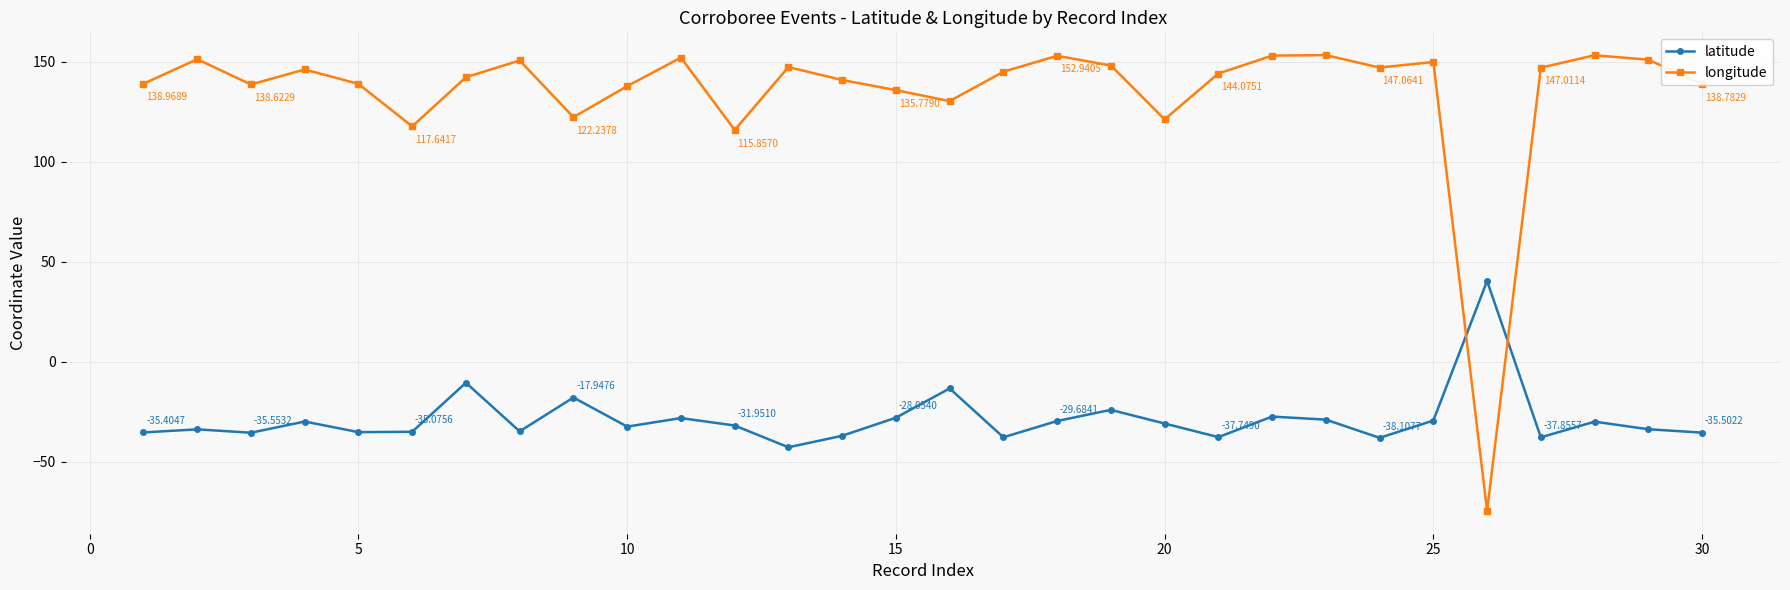

How many values in the longitude series exceed 144?

16